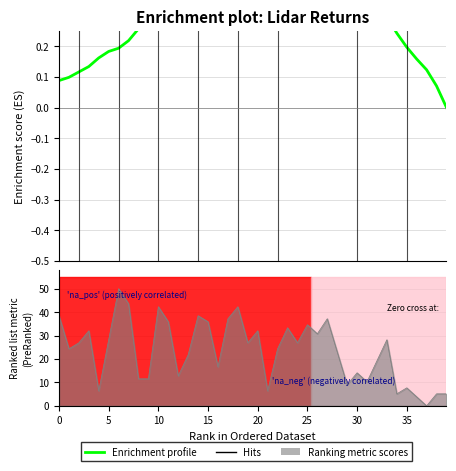

At which category does the chart reach its peak across all series?

27